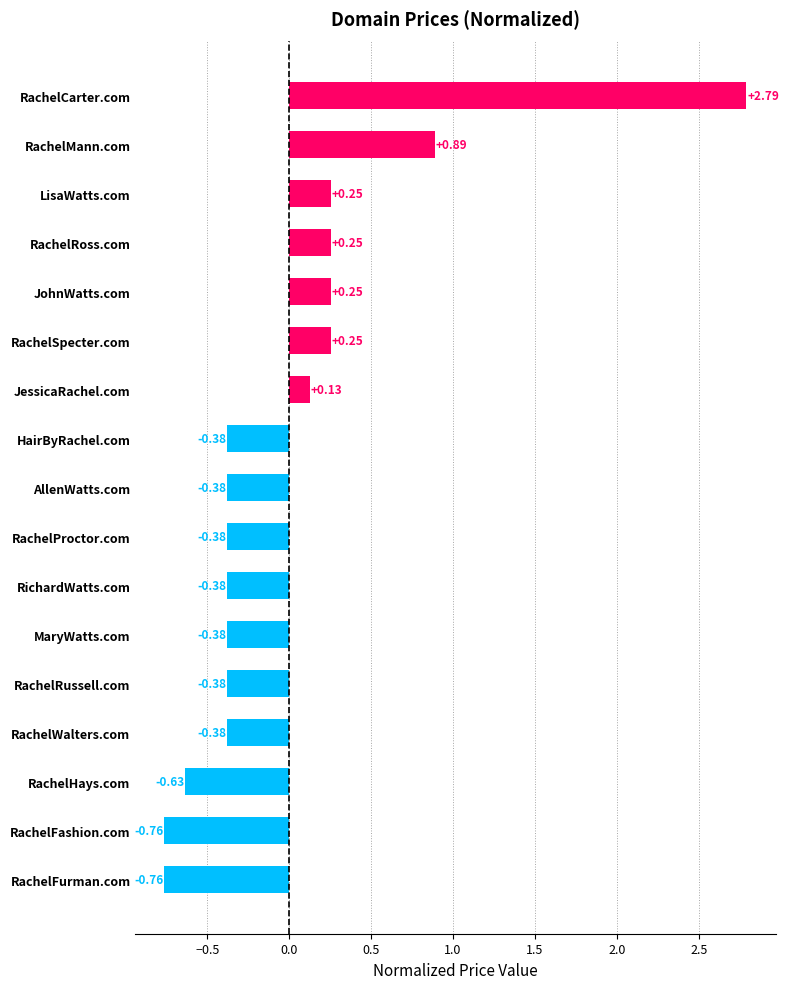

Between RachelRussell.com and RachelRoss.com, which is larger?

RachelRoss.com